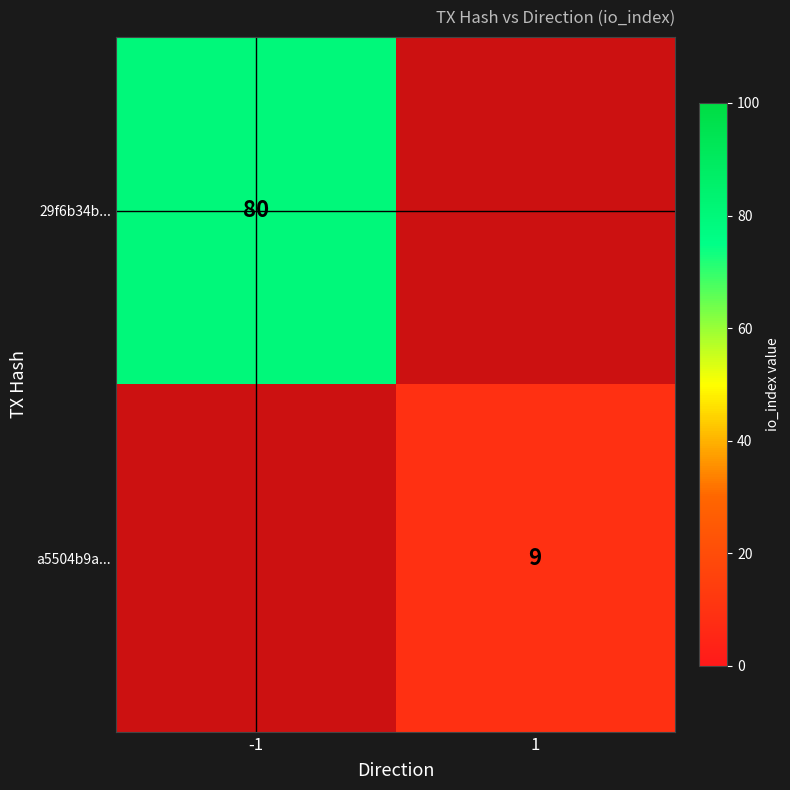

True or false: a5504b9a... has a value of 9 at 1.

True